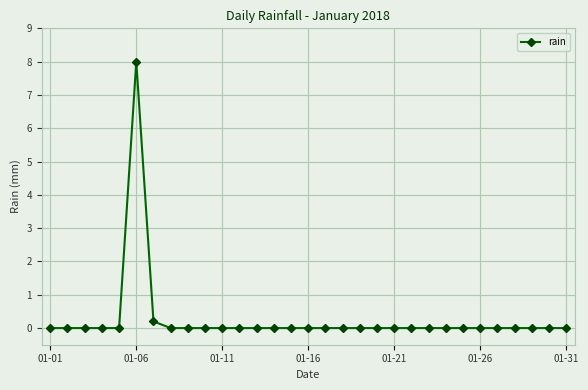

Reading left to right, what are all the values shown in this chart?

0.0	0.0	0.0	0.0	0.0	8.0	0.2	0.0	0.0	0.0	0.0	0.0	0.0	0.0	0.0	0.0	0.0	0.0	0.0	0.0	0.0	0.0	0.0	0.0	0.0	0.0	0.0	0.0	0.0	0.0	0.0